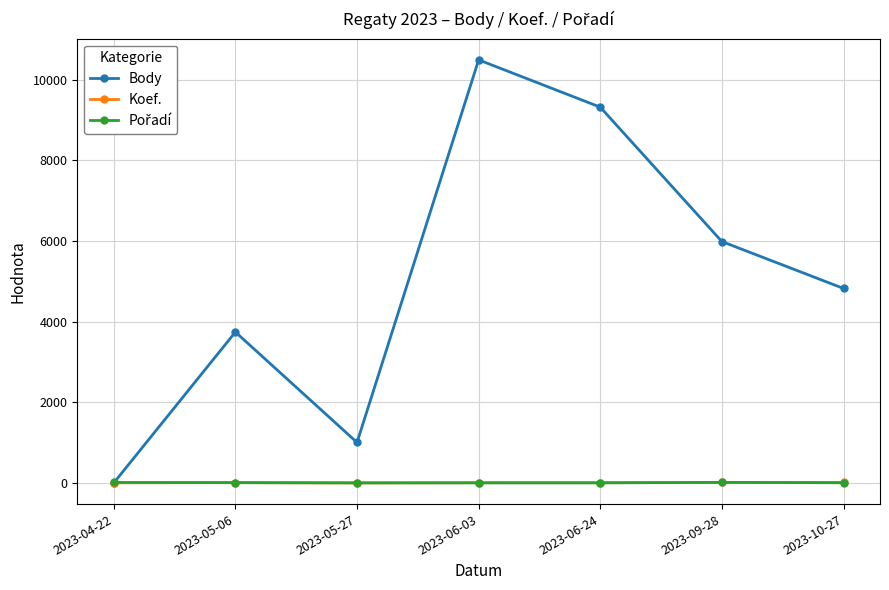

What is the label of the 7th point from the right?

2023-04-22